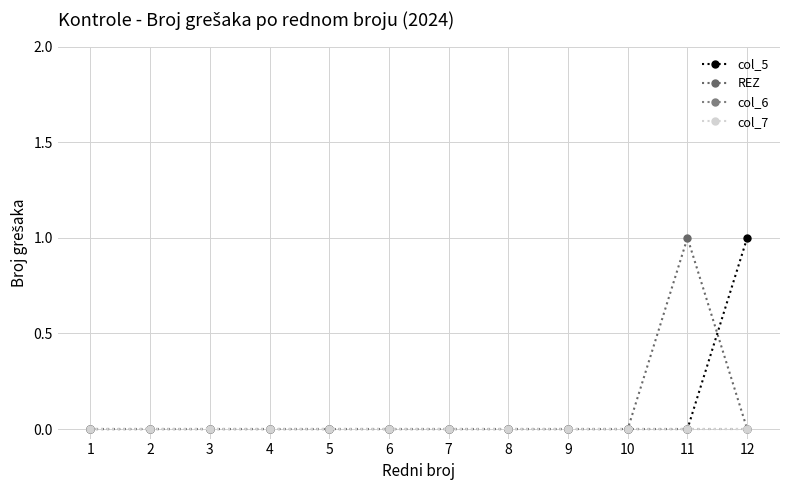

Where is col_6 nearest to the value 0?

1